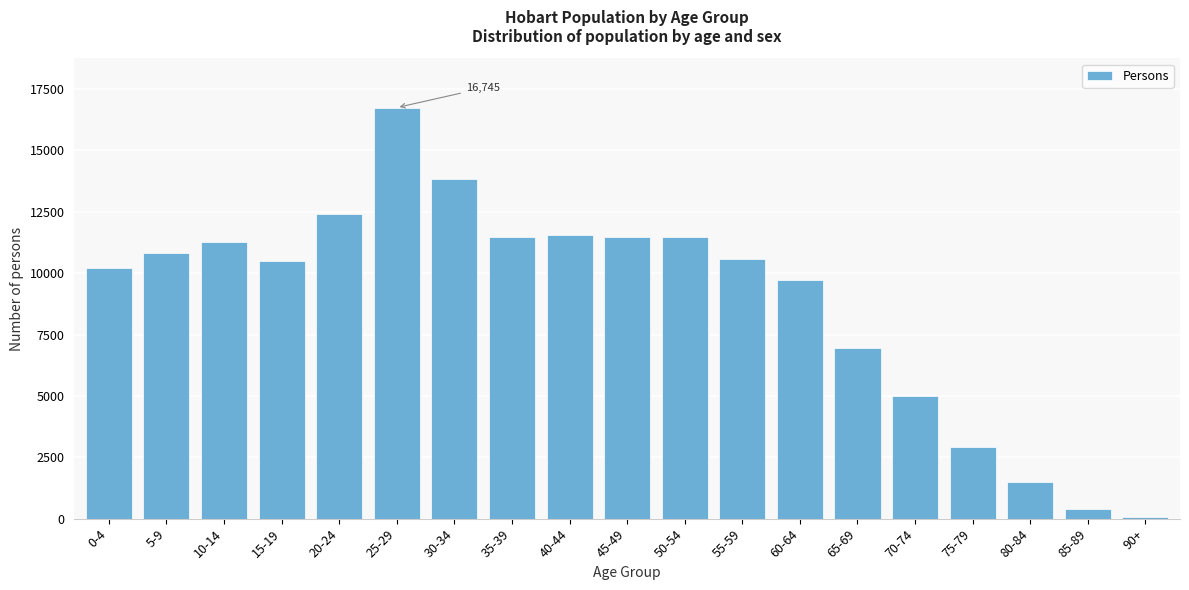

The value at 75-79 is 4967. True or false?

False